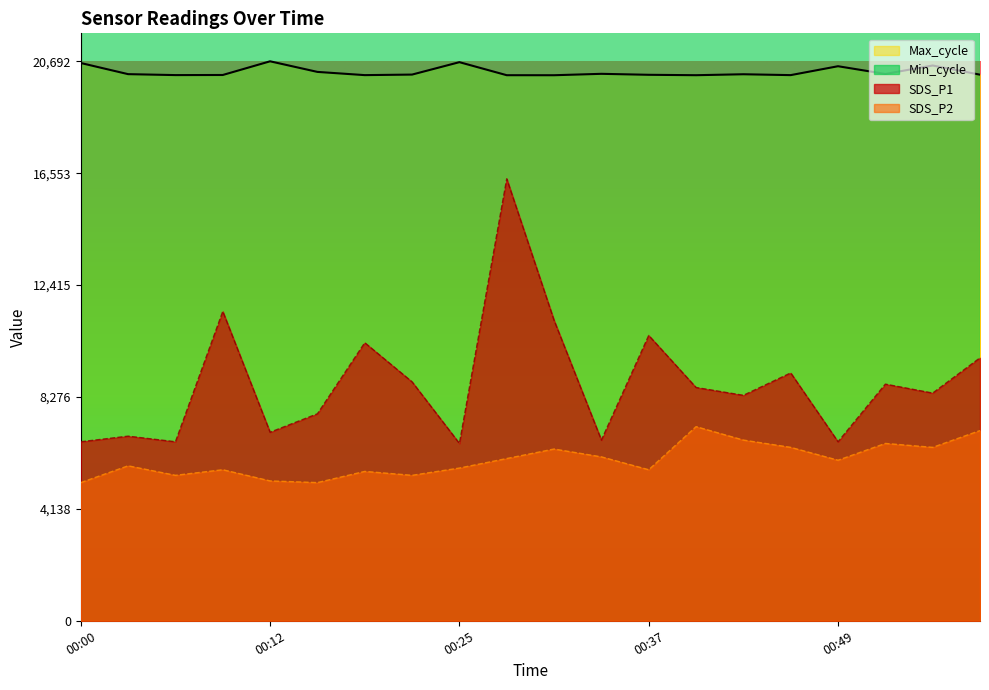

Where is the first local maximum for SDS_P1?

00:03